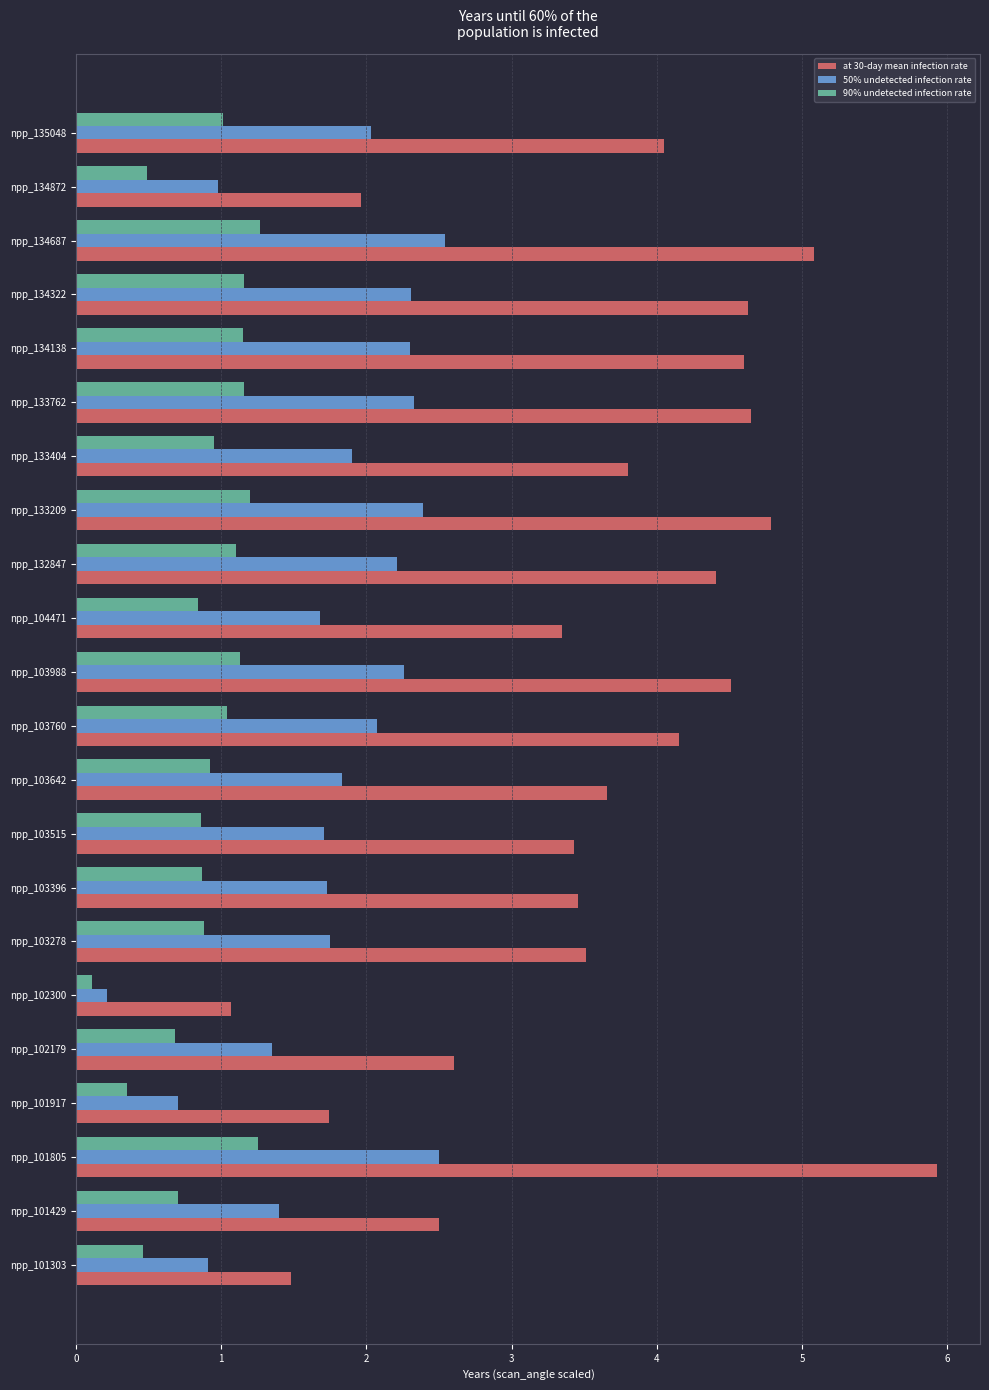

Which series has the widest spread of values?

at 30-day mean infection rate